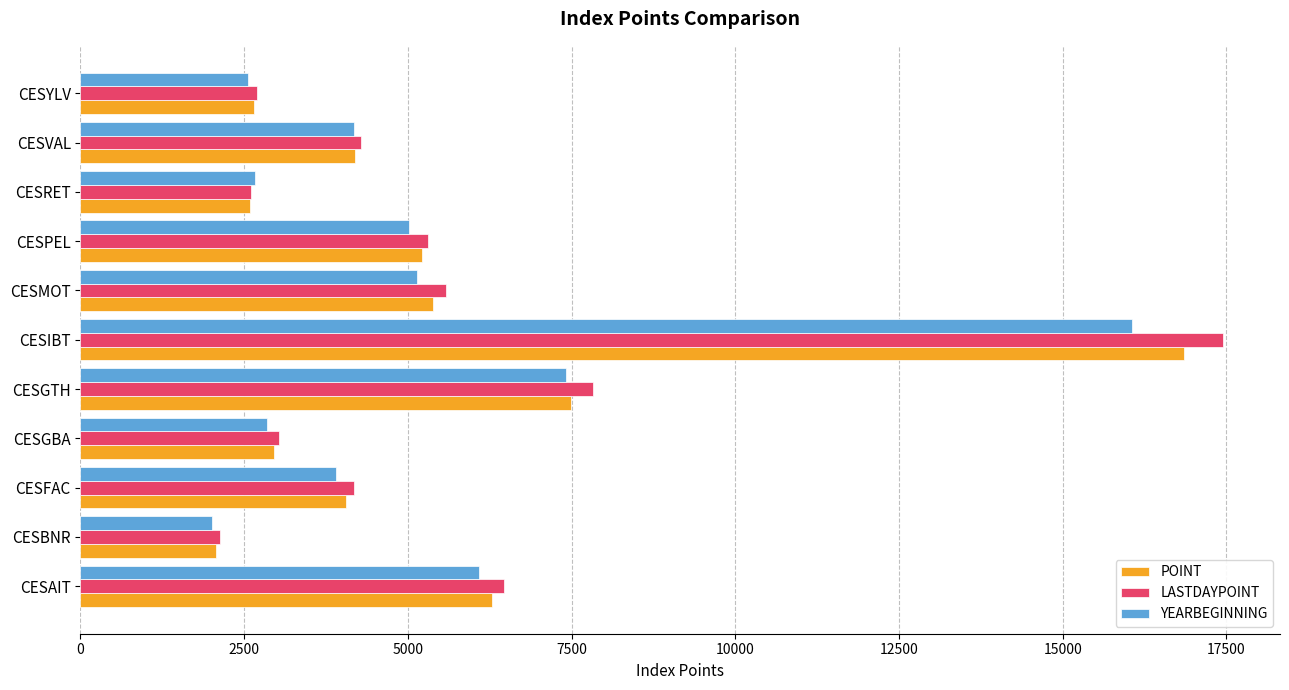

How many values in the LASTDAYPOINT series are below 4291?

5